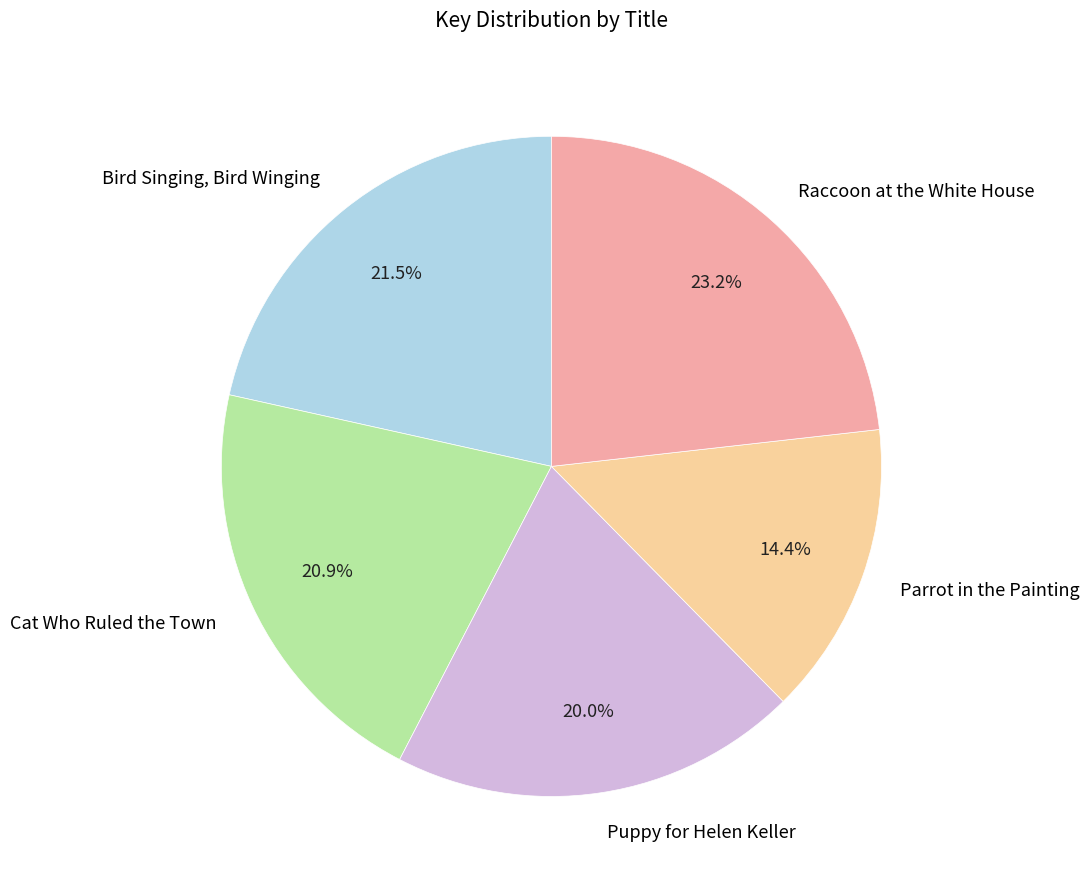

Count the number of slices in the pie.

5